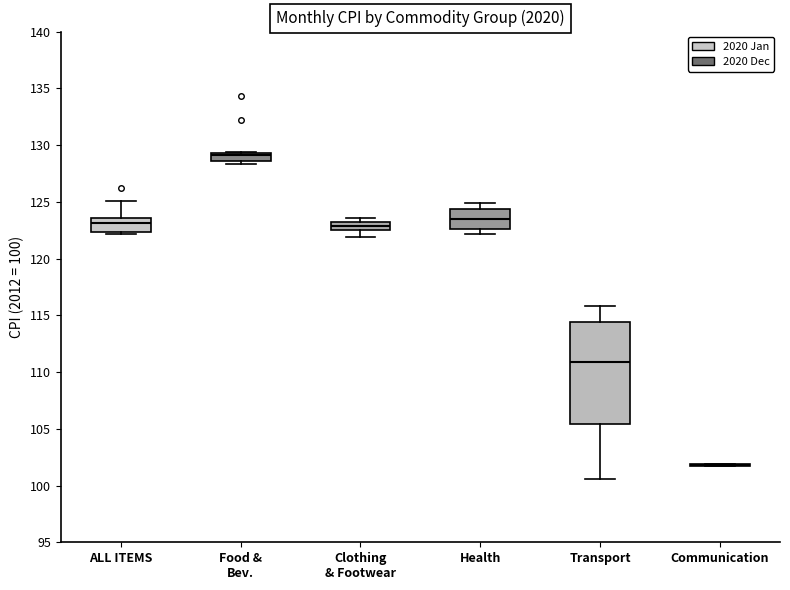

Where is the upper edge of the box for Health on the y-axis? The values are not printed on the chart, so give them approximately, as read against the axis.

124.5